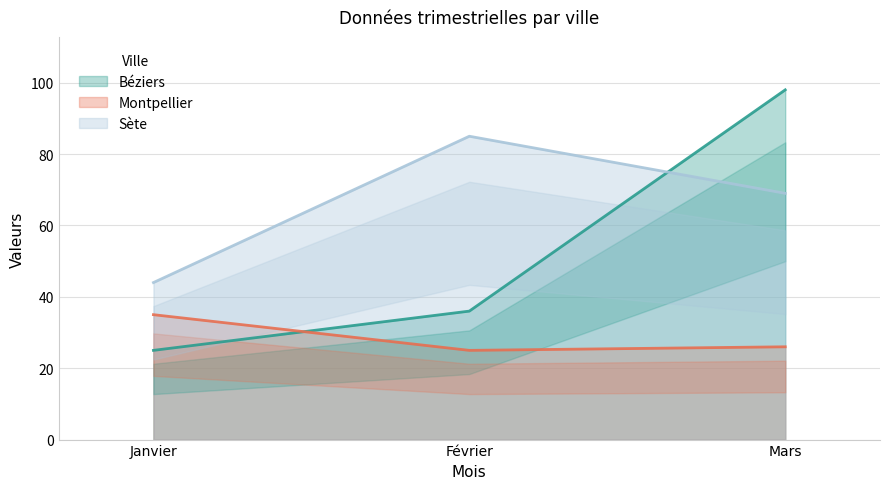

At which category is the sum across all series the highest?

Mars